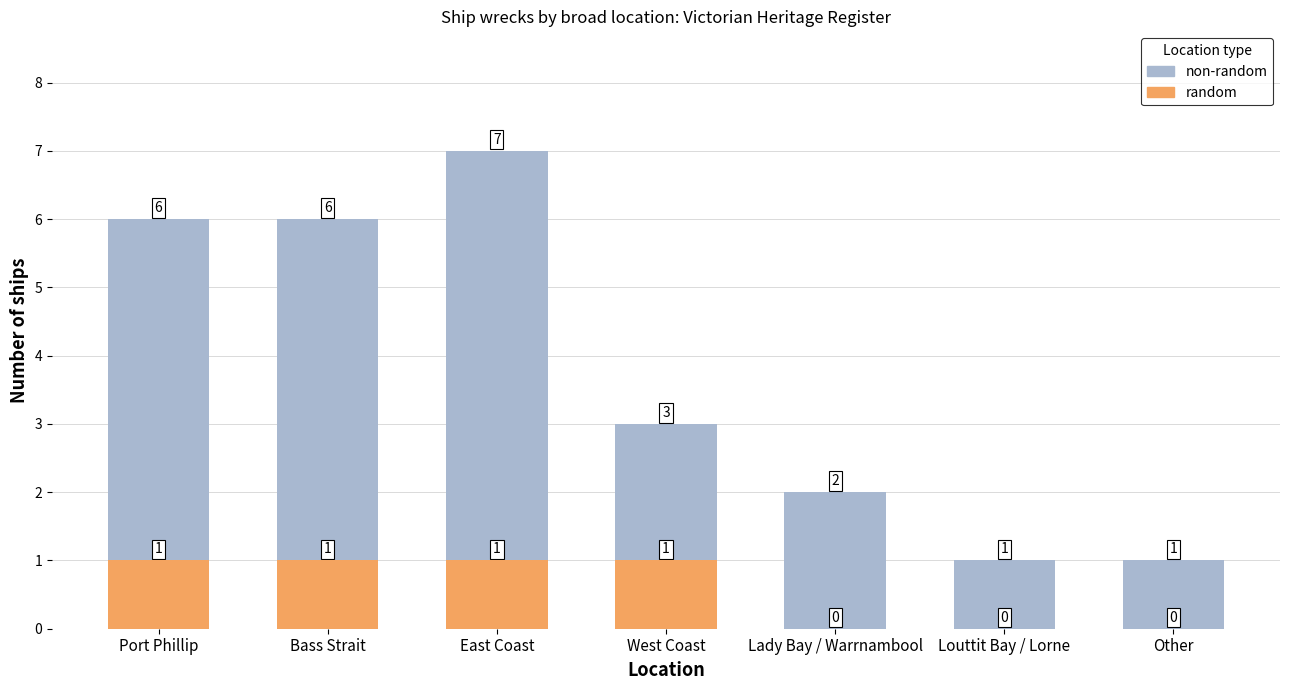

Reading right to left, what are all the values shown in this chart?

non-random: Other=1	Louttit Bay / Lorne=1	Lady Bay / Warrnambool=2	West Coast=3	East Coast=7	Bass Strait=6	Port Phillip=6
random: Other=0	Louttit Bay / Lorne=0	Lady Bay / Warrnambool=0	West Coast=1	East Coast=1	Bass Strait=1	Port Phillip=1